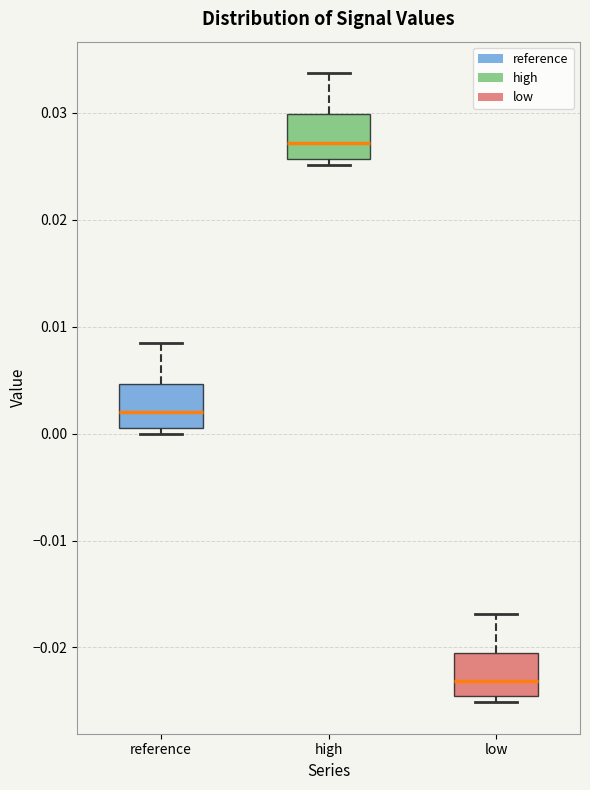

Reading left to right, read every box against the y-axis: the position of its median line, the range the box covers, and the ends of its whiskers. The values are not printed on the chart, so give them approximately, as read against the axis.

reference: median 0.002, box 0.001 to 0.005, whiskers 0.000 to 0.008
high: median 0.027, box 0.026 to 0.030, whiskers 0.025 to 0.034
low: median -0.023, box -0.025 to -0.021, whiskers -0.025 (just below the box's lower edge) to -0.017